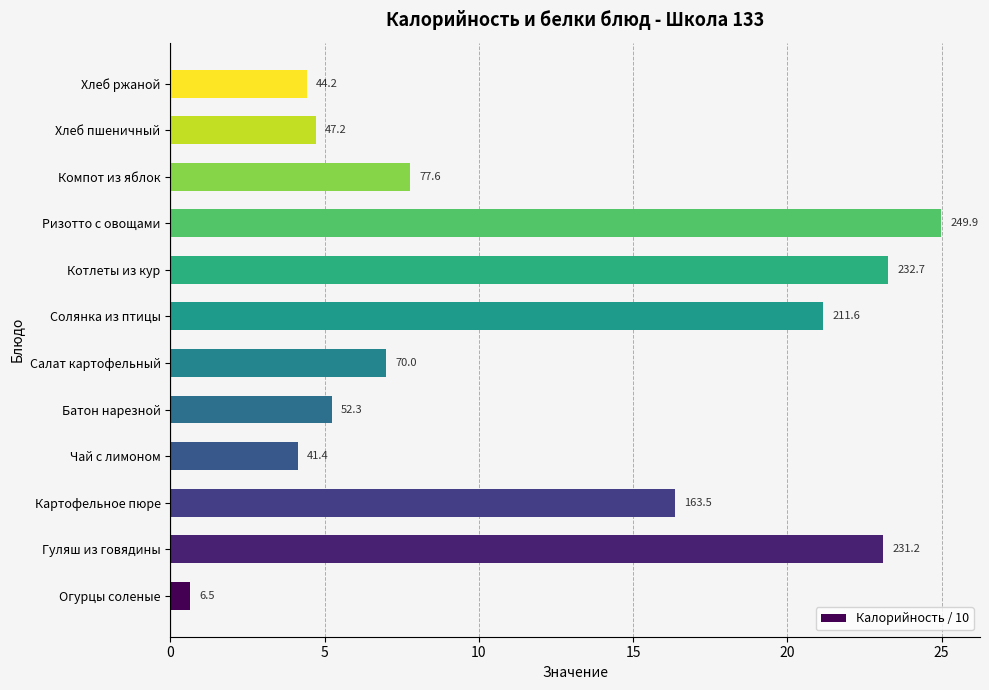

Does the chart contain any negative values?

No